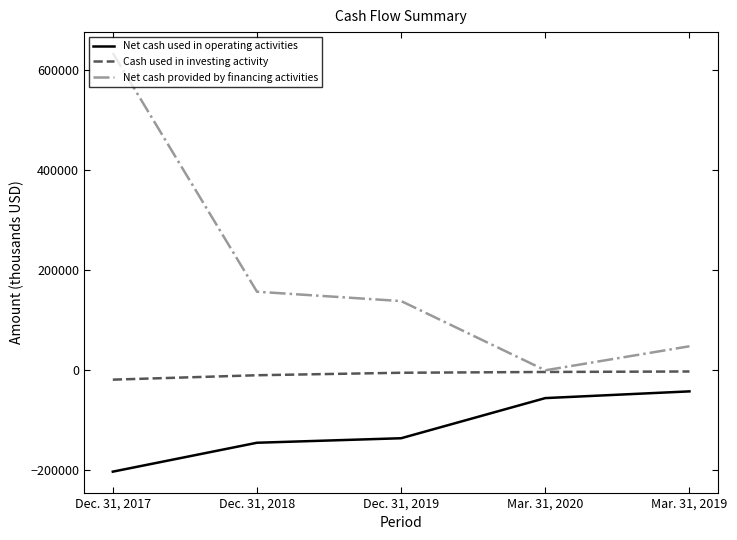

What is the difference between the Net cash used in operating activities values at Dec. 31, 2019 and Mar. 31, 2019?

93804